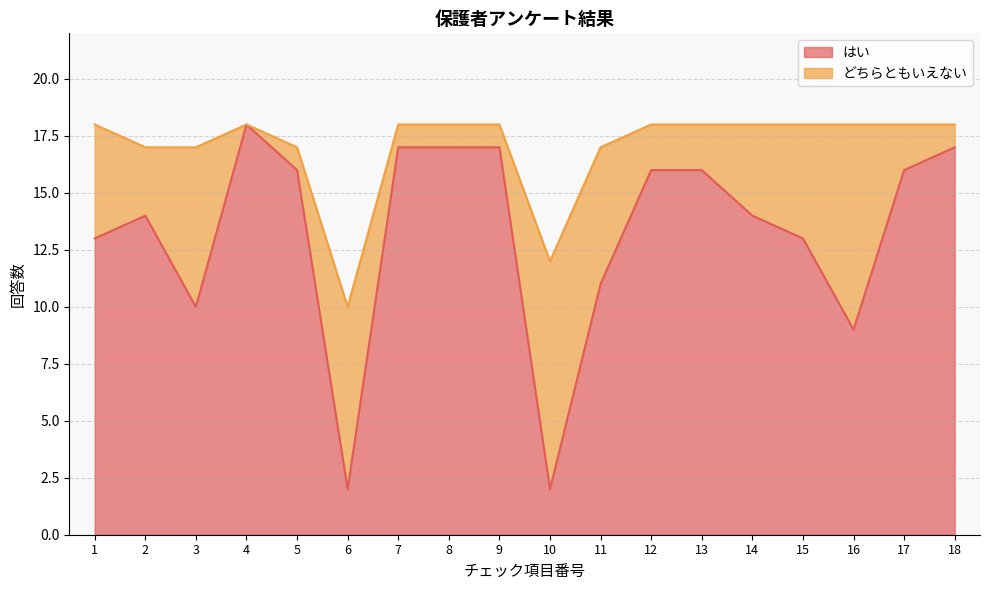

Reading left to right, extract all data points from this chart.

13	14	10	18	16	2	17	17	17	2	11	16	16	14	13	9	16	17